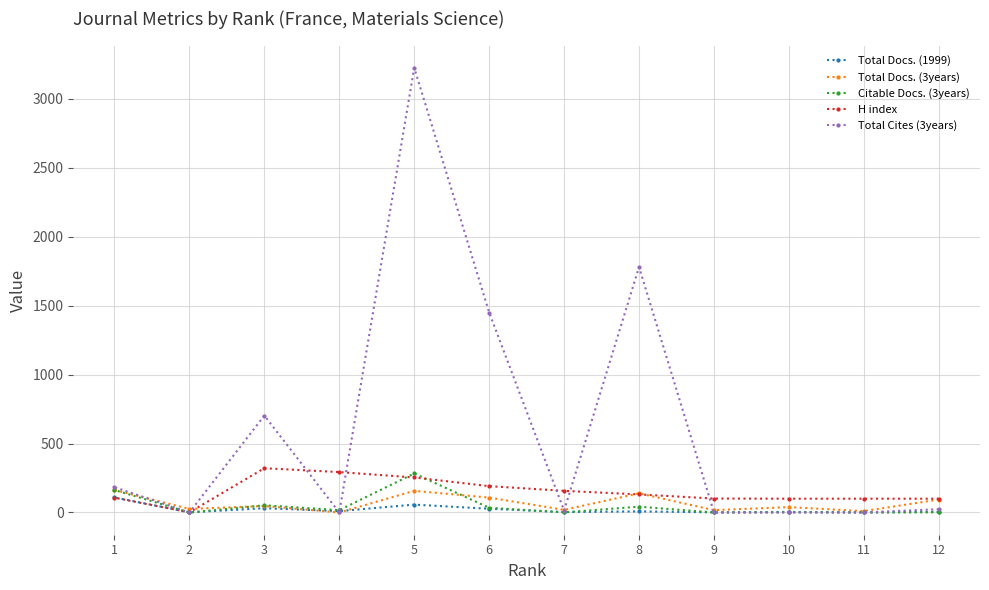

In Total Docs. (3years), how many points are higher than both neighbors (excluding endpoints)?

4